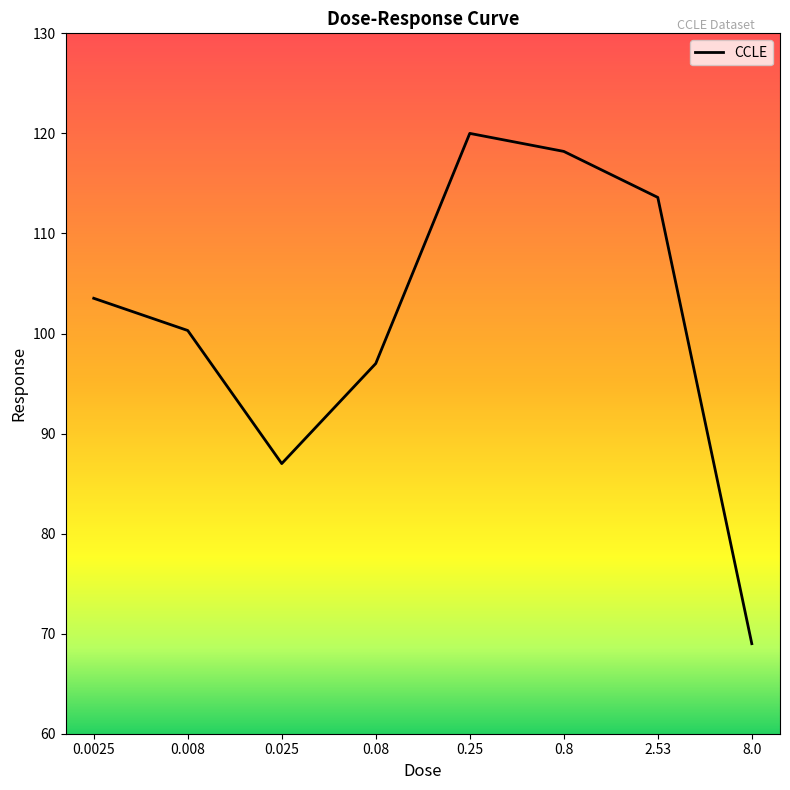

True or false: the data shows 97.0 at 0.08.

True